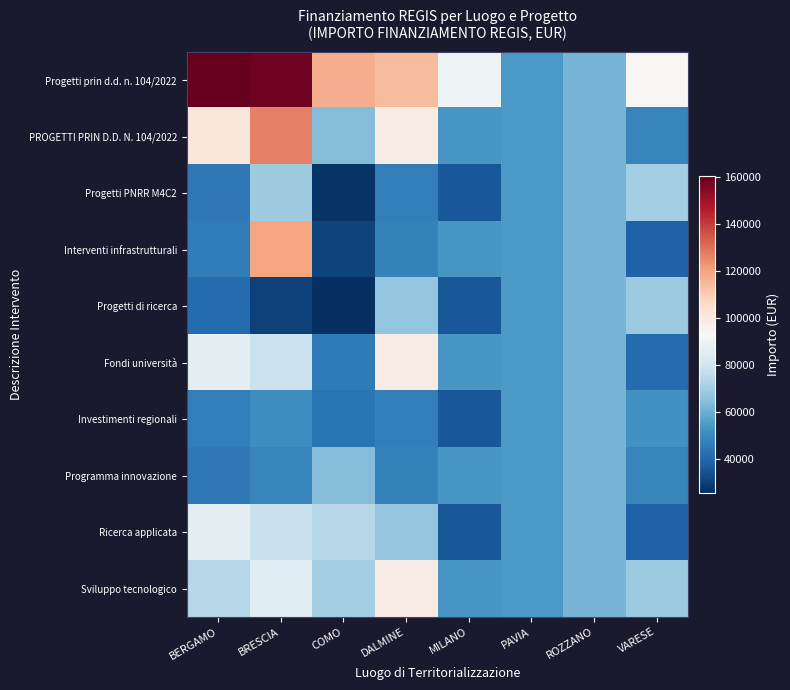

Reading right to left, extract all data points from this chart.

Progetti prin d.d. n. 104/2022: VARESE=93652.0	ROZZANO=62062.4	PAVIA=54577.6	MILANO=90268.6	DALMINE=114188.1	COMO=117672.3	BRESCIA=158228.0	BERGAMO=160257.5
PROGETTI PRIN D.D. N. 104/2022: VARESE=48646.7	ROZZANO=62062.4	PAVIA=54577.6	MILANO=54144.9	DALMINE=97812.0	COMO=63747.5	BRESCIA=126702.8	BERGAMO=100847.1
Progetti PNRR M4C2: VARESE=70077.9	ROZZANO=62062.4	PAVIA=54577.6	MILANO=36123.8	DALMINE=46386.6	COMO=27342.9	BRESCIA=68925.6	BERGAMO=44978.7
Interventi infrastrutturali: VARESE=38513.5	ROZZANO=62062.4	PAVIA=54577.6	MILANO=54144.9	DALMINE=47794.5	COMO=30978.2	BRESCIA=119783.4	BERGAMO=46312.5
Progetti di ricerca: VARESE=68180.1	ROZZANO=62062.4	PAVIA=54577.6	MILANO=36123.8	DALMINE=66393.6	COMO=25842.4	BRESCIA=30558.8	BERGAMO=41496.0
Fondi università: VARESE=41196.6	ROZZANO=62062.4	PAVIA=54577.6	MILANO=54144.9	DALMINE=97812.0	COMO=45553.7	BRESCIA=78598.6	BERGAMO=86897.1
Investimenti regionali: VARESE=52455.4	ROZZANO=62062.4	PAVIA=54577.6	MILANO=36123.8	DALMINE=46386.6	COMO=44036.1	BRESCIA=51504.7	BERGAMO=46386.6
Programma innovazione: VARESE=48646.7	ROZZANO=62062.4	PAVIA=54577.6	MILANO=54144.9	DALMINE=47794.5	COMO=63747.5	BRESCIA=48200.6	BERGAMO=44978.7
Ricerca applicata: VARESE=38513.5	ROZZANO=62062.4	PAVIA=54577.6	MILANO=36123.8	DALMINE=66393.6	COMO=73636.1	BRESCIA=77926.5	BERGAMO=86371.0
Sviluppo tecnologico: VARESE=68180.1	ROZZANO=62062.4	PAVIA=54577.6	MILANO=54144.9	DALMINE=97812.0	COMO=70077.9	BRESCIA=84977.9	BERGAMO=73886.6